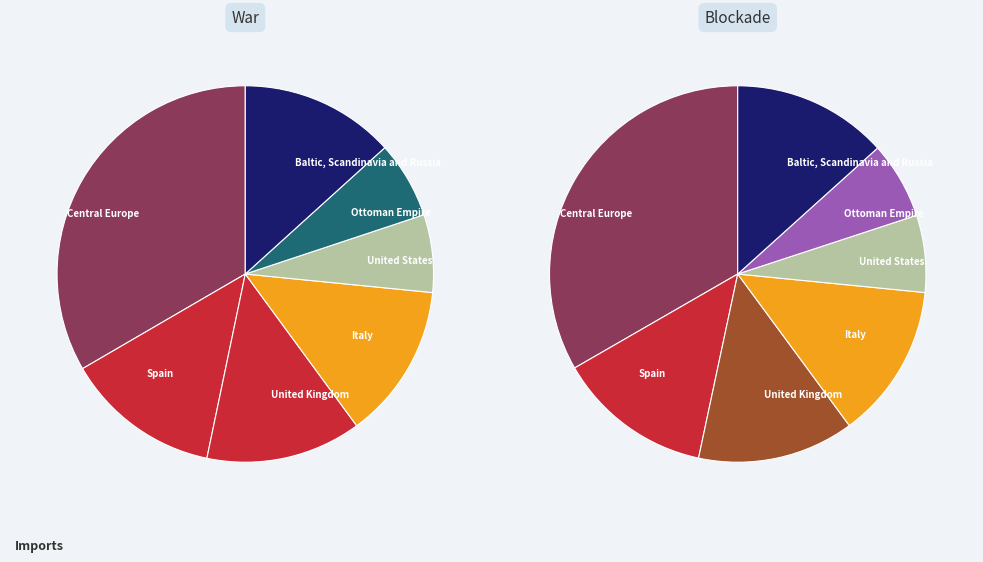

True or false: 27 accounts for 10% of the total.

True